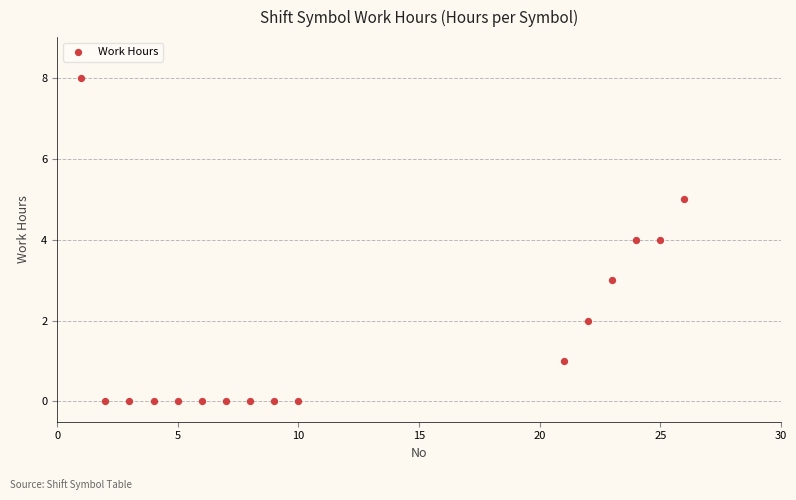

What is the range of X values (max minus min)?

25